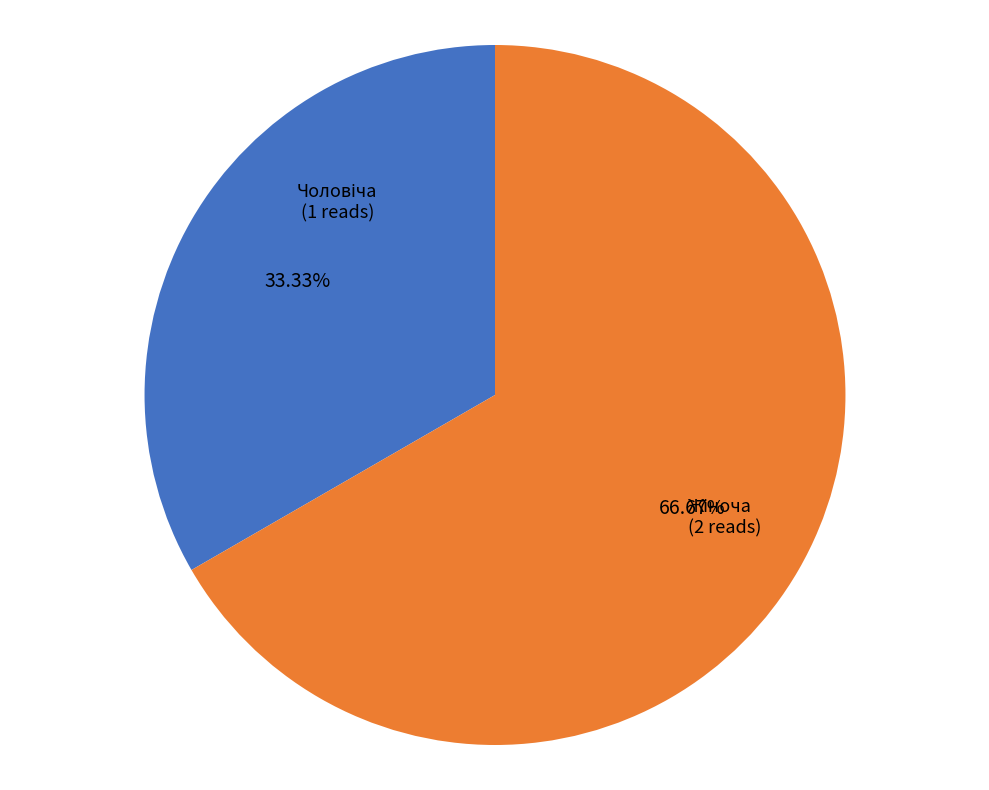

Does any single category account for the majority?

Yes